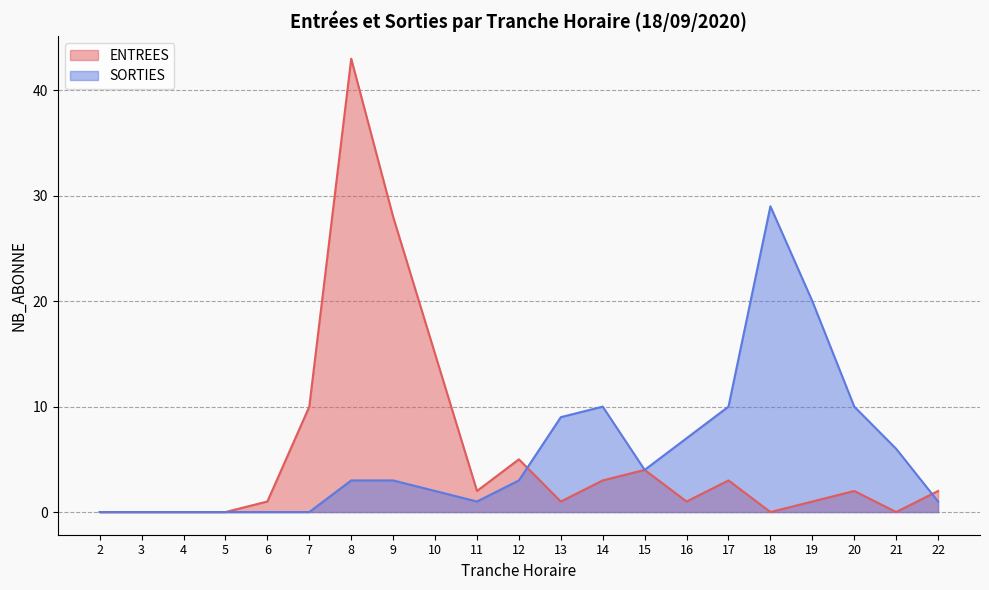

Count the number of data series in this chart.

2